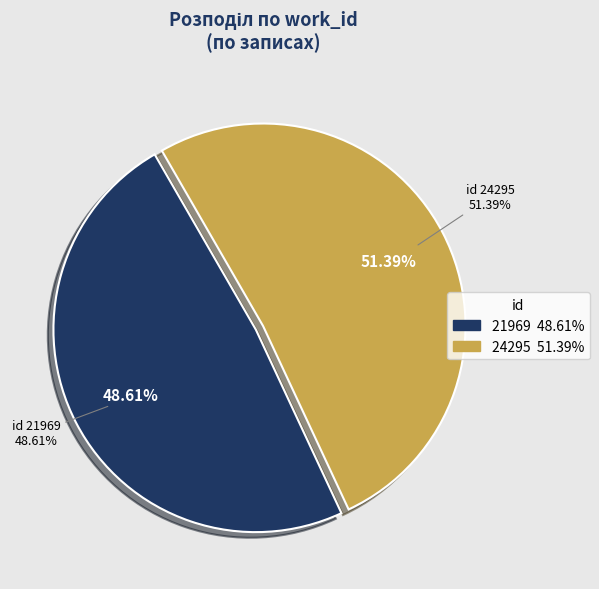

To the nearest percent, what is the average slice percentage?

50%